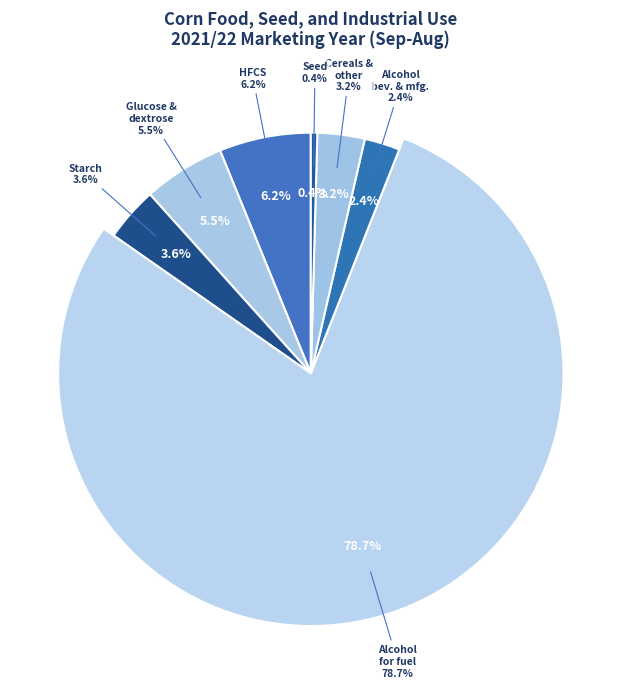

Which slice is the smallest?

Seed